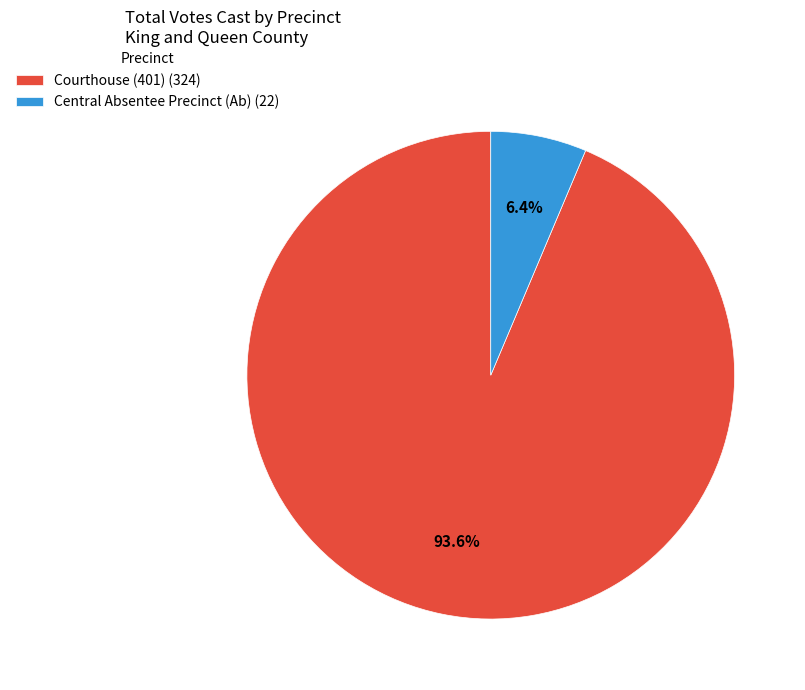

What is the majority slice?

Courthouse (401)